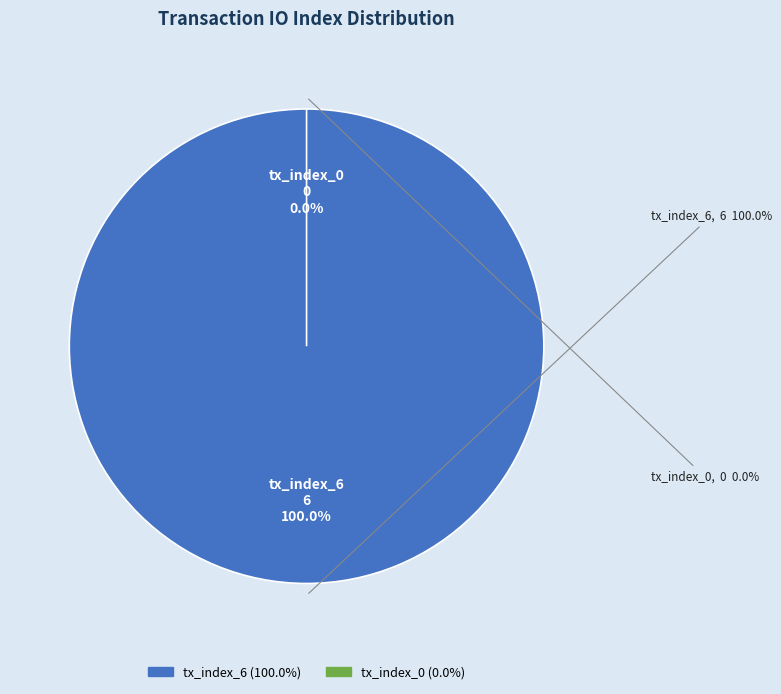

How many slices are in this pie chart?

2